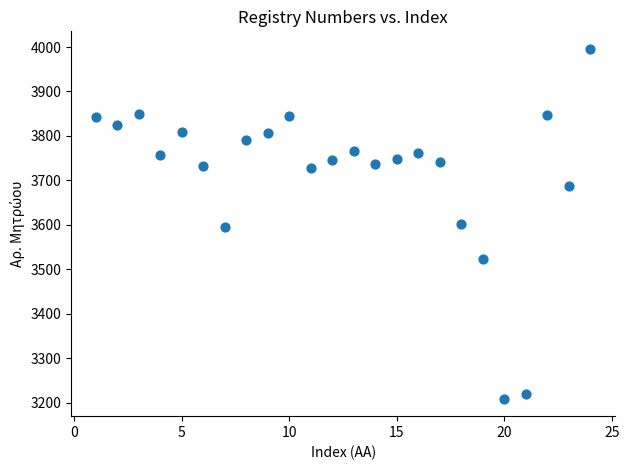

What is the range of X values (max minus min)?

23